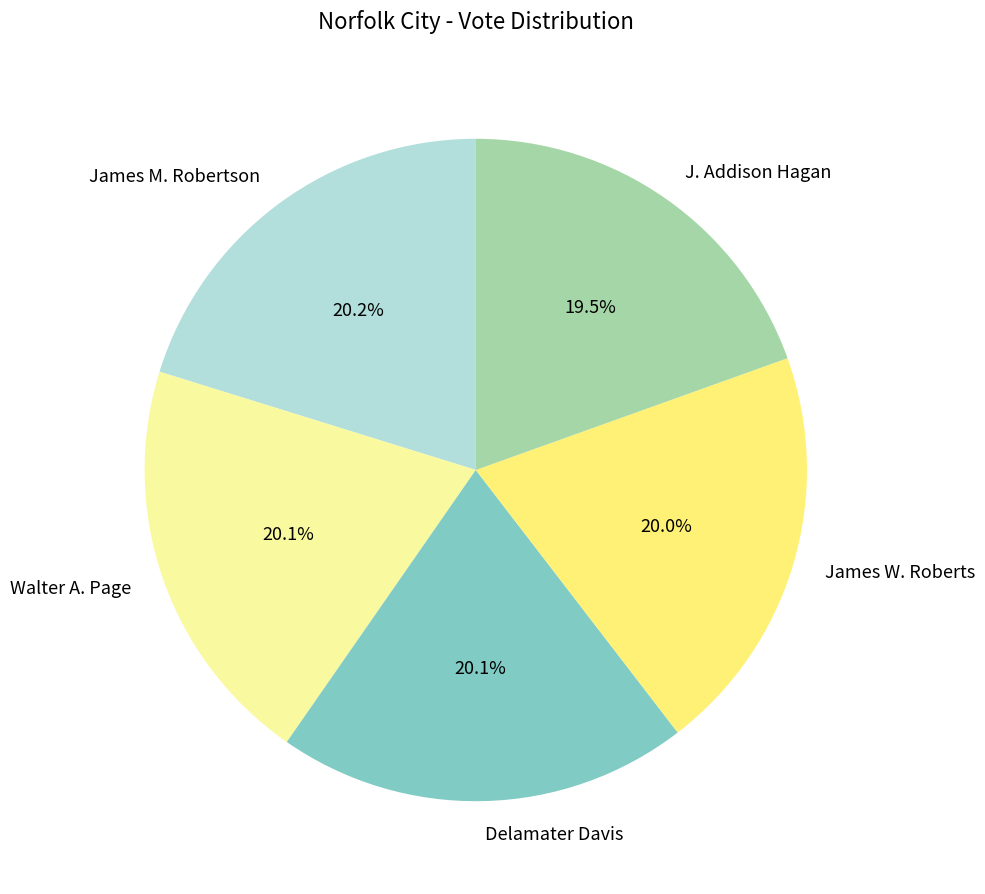

To the nearest percent, what is the combined percentage of James M. Robertson and James W. Roberts?

40%